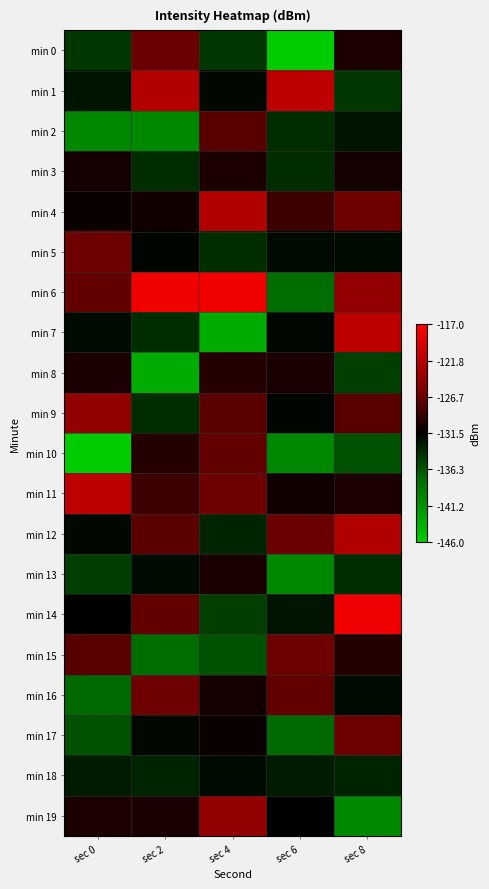

Between sec 4 and sec 8, which series saw the biggest shift?

min 7